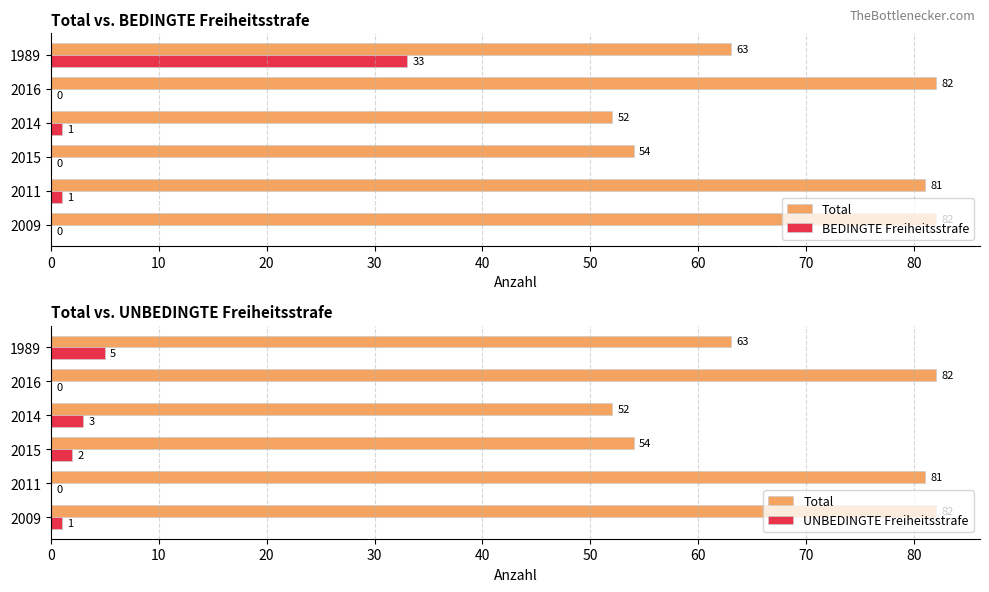

What is the difference between the second highest and second lowest values in the BEDINGTE Freiheitsstrafe series?

1